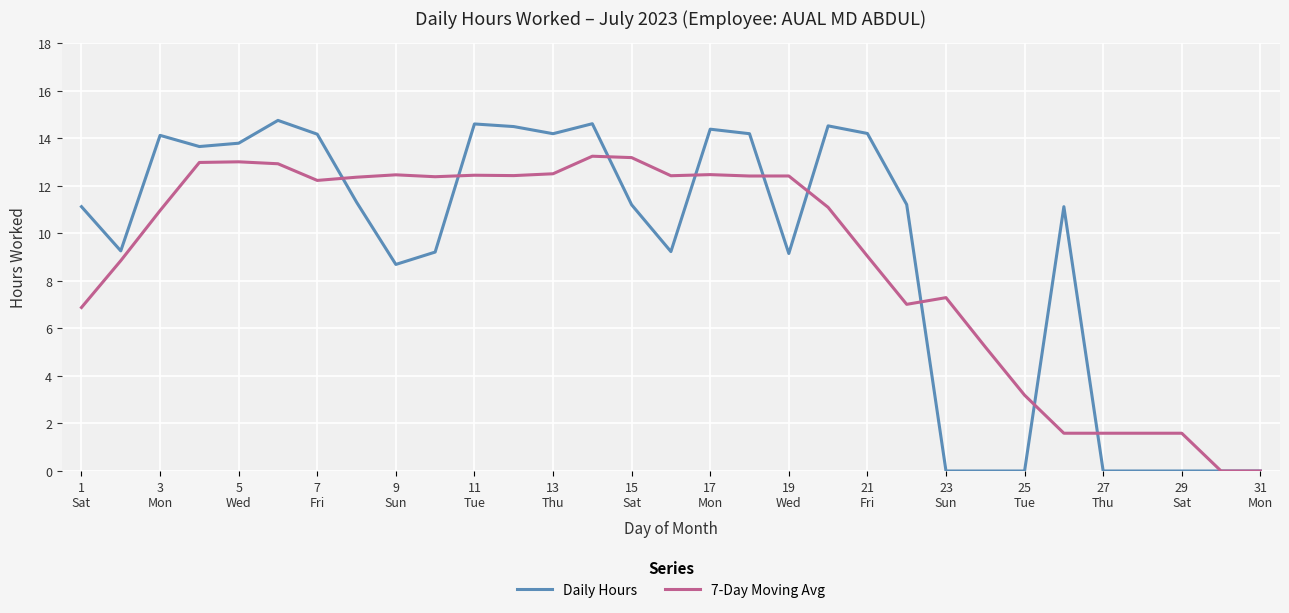

Which series has the largest total across all categories?

Daily Hours